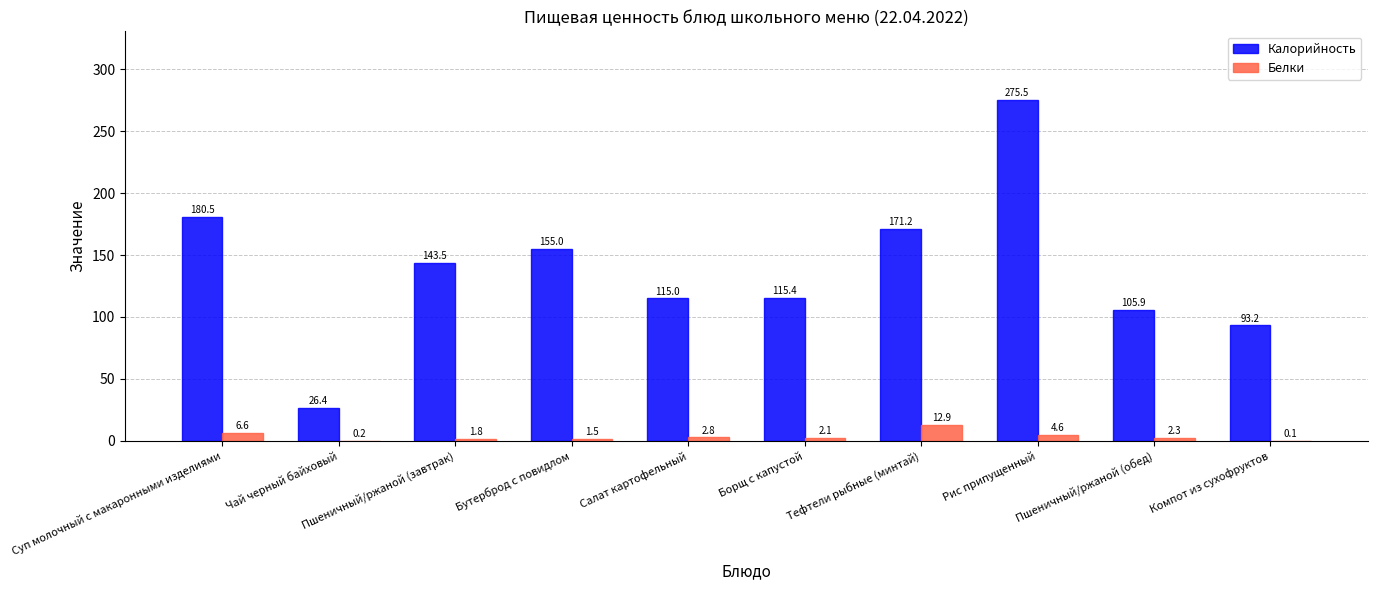

Which series has the largest total across all categories?

Калорийность